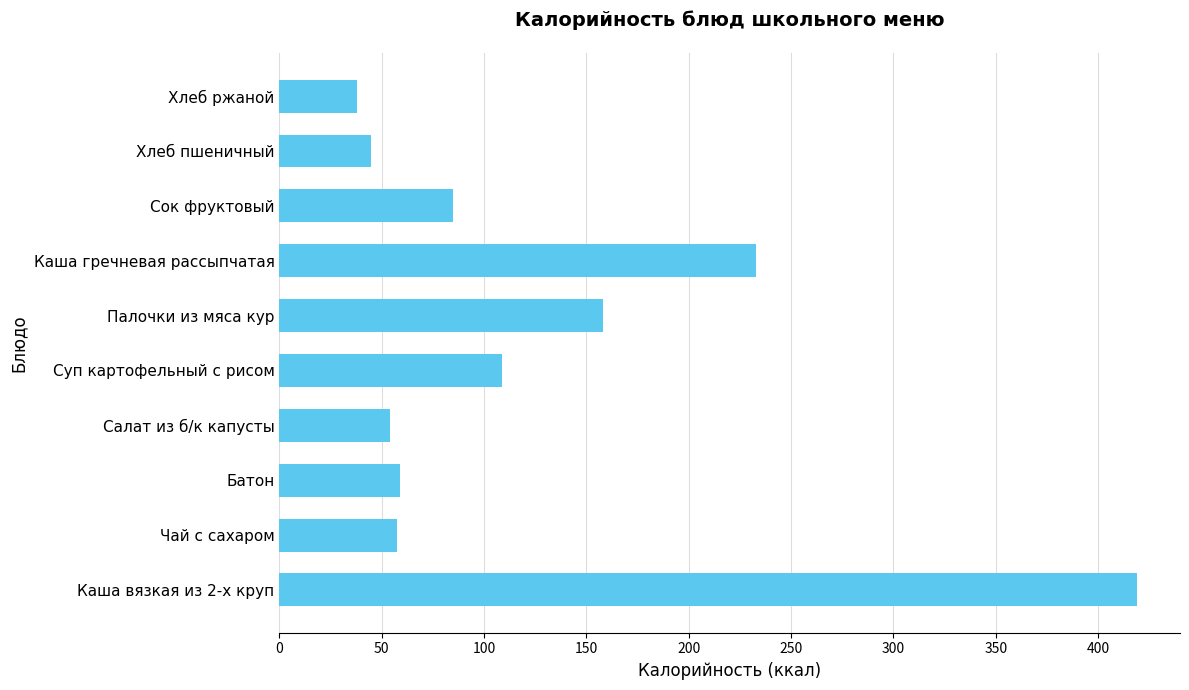

Read the value at Каша гречневая рассыпчатая.

233.0